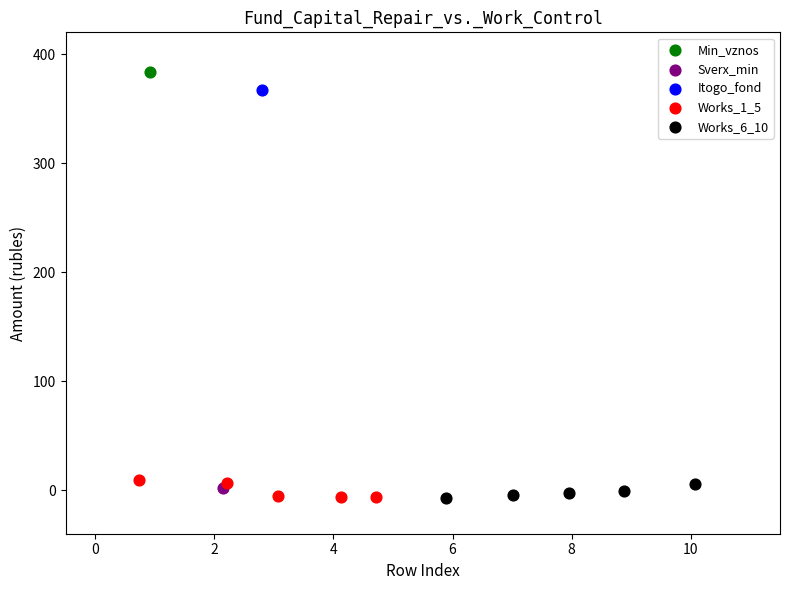

Which series reaches the maximum Y coordinate?

Min_vznos